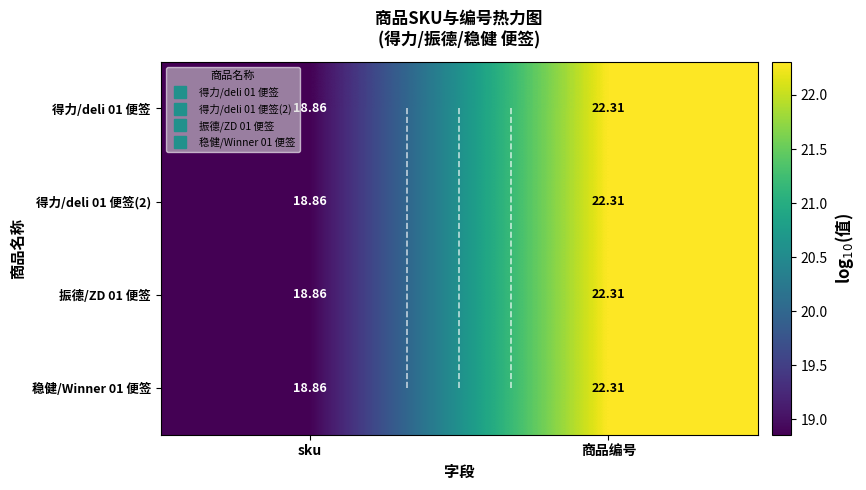

What is the difference between the 得力/deli 01 便签 values at 商品编号 and sku?

3.4